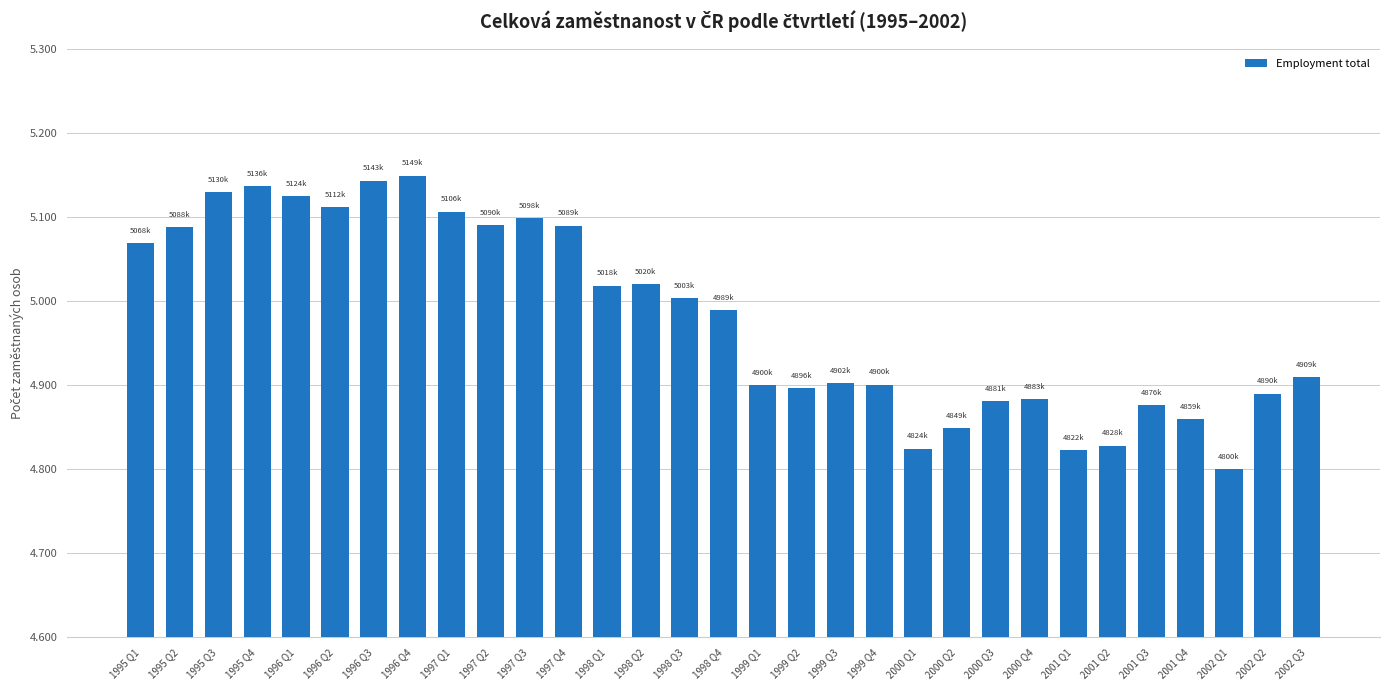

At which label is the value closest to 4974352?

1998 Q4